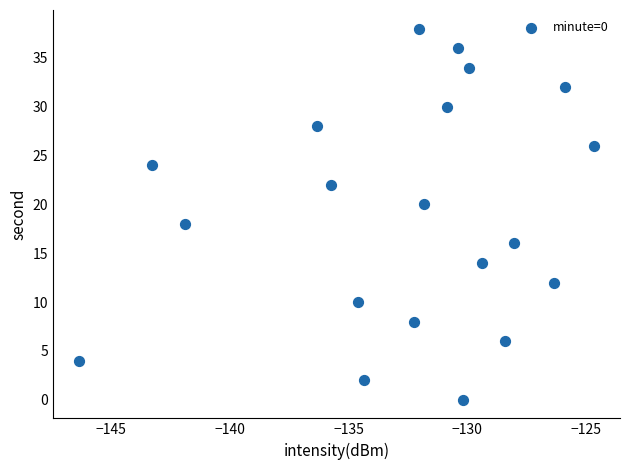

What is the range of Y values (max minus min)?

38